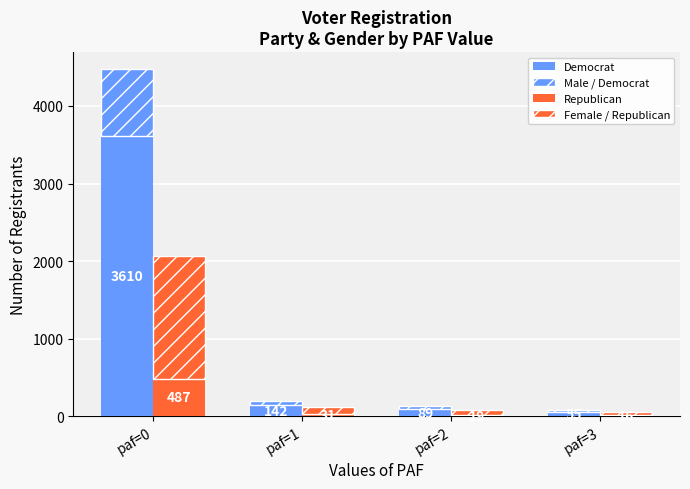

What is the difference between the second highest and second lowest values in the Republican series?

12